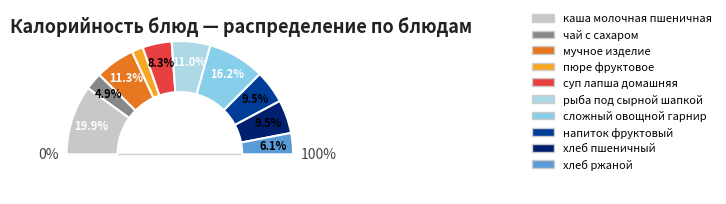

To the nearest percent, what is the combined percentage of напиток фруктовый and сложный овощной гарнир?

26%